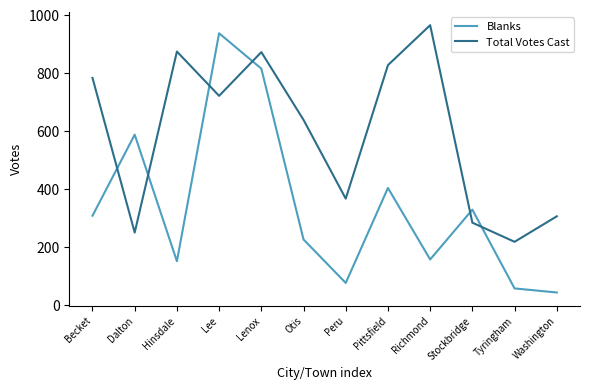

True or false: Blanks has a value of 329 at Stockbridge.

True